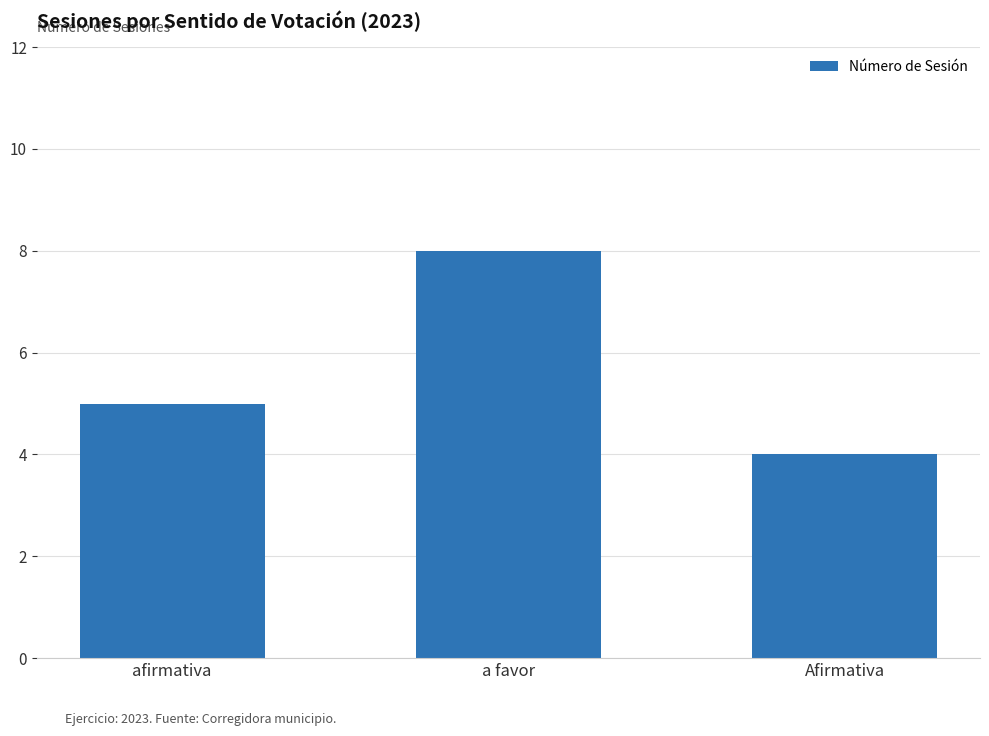

The chart shows a value of 4 at Afirmativa. True or false?

True